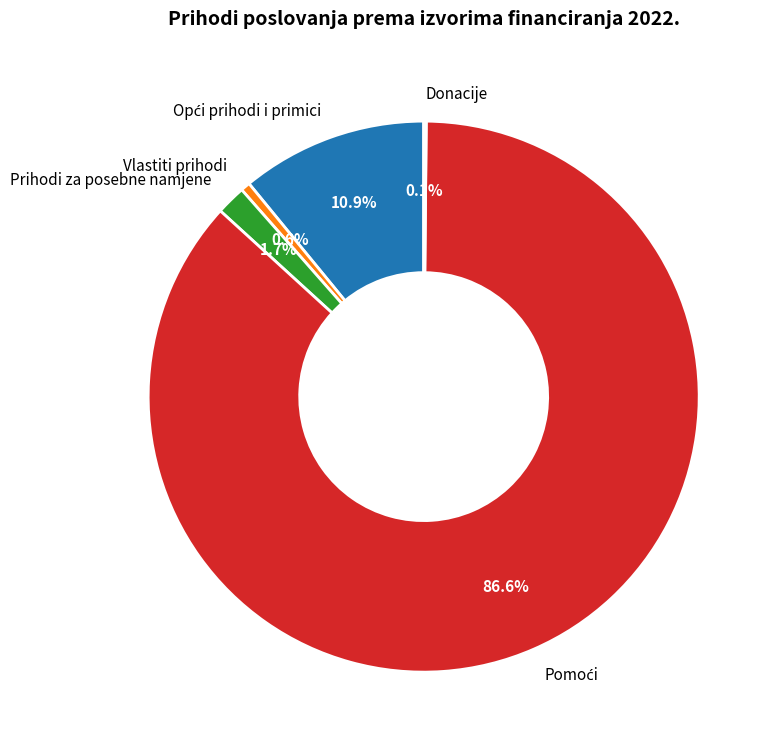

What percentage is NOT represented by Prihodi za posebne namjene?

98.3%